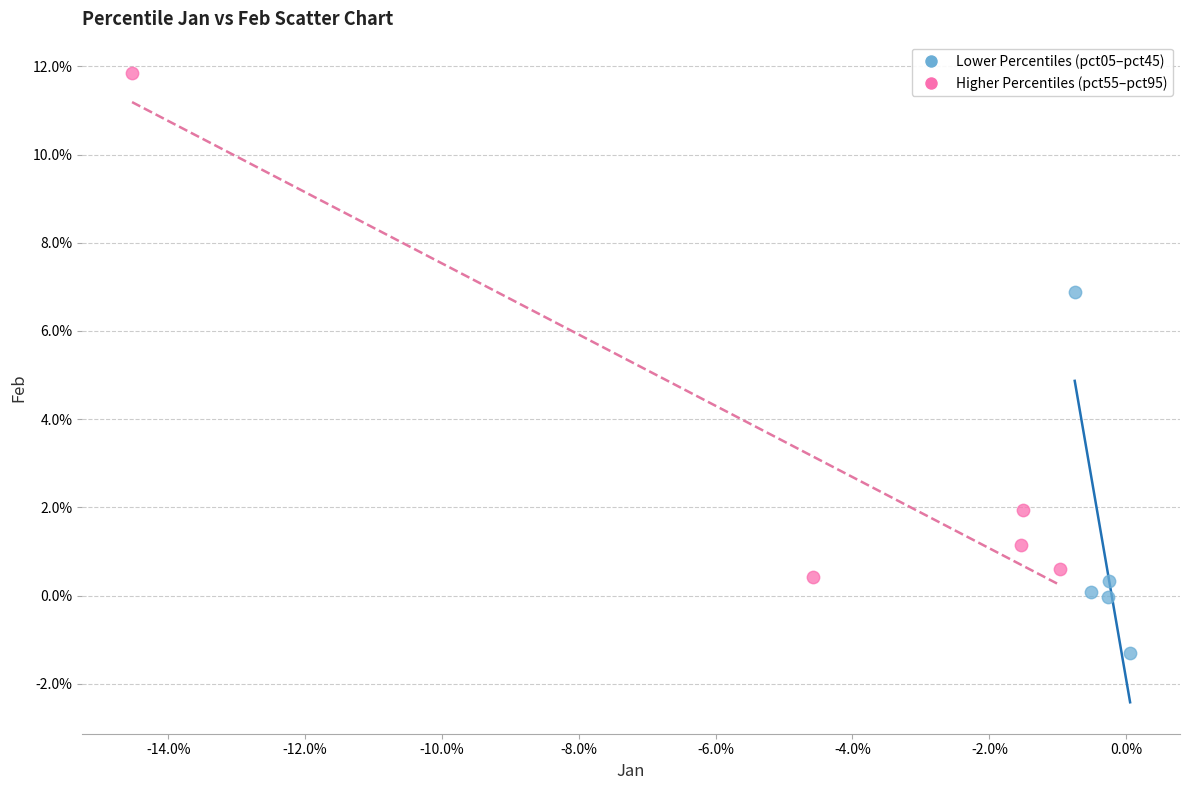

Which series contains the highest Y value?

Higher Percentiles (pct55–pct95)